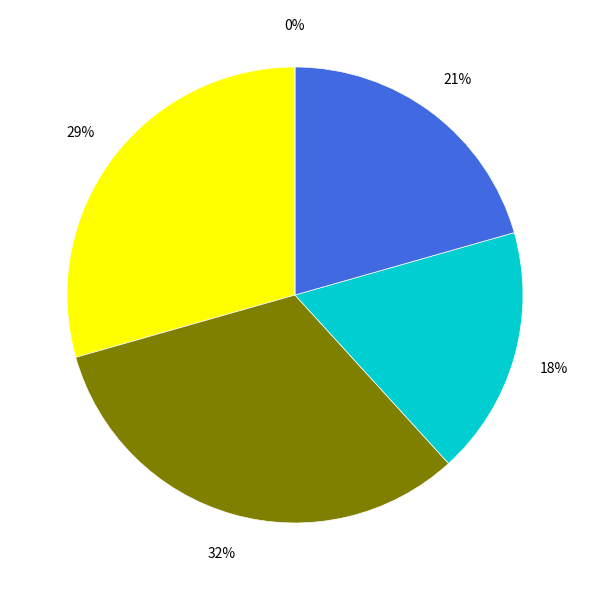

To the nearest percent, what is the difference between the 12 and 23 slice percentages?

1%